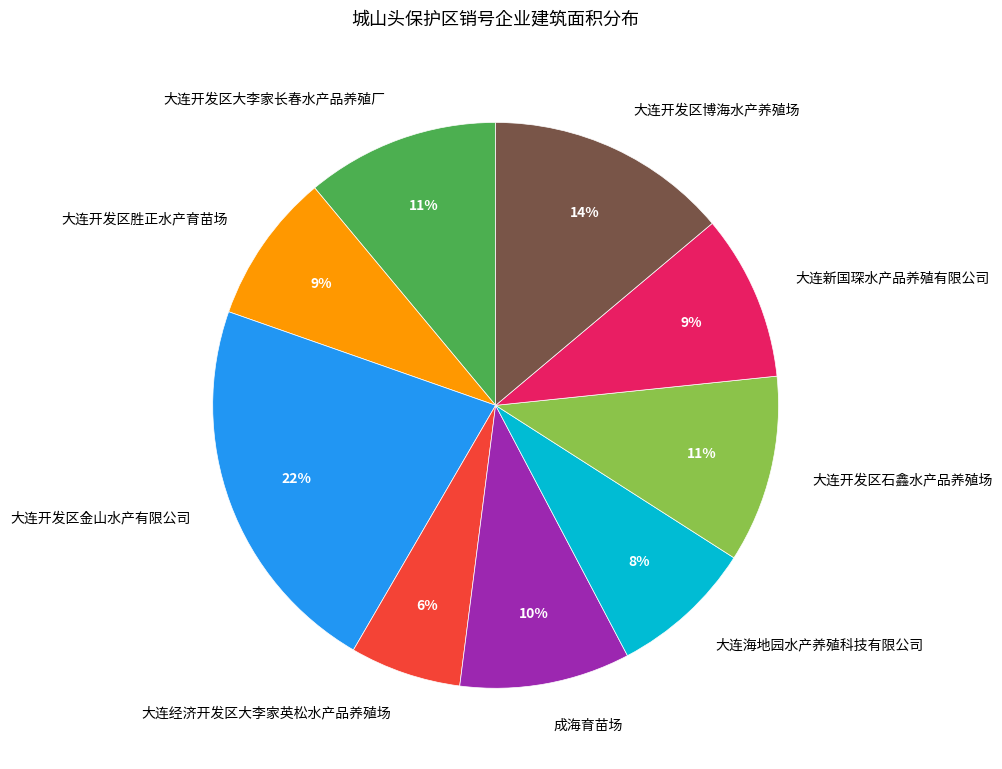

To the nearest percent, what is the average slice percentage?

11%